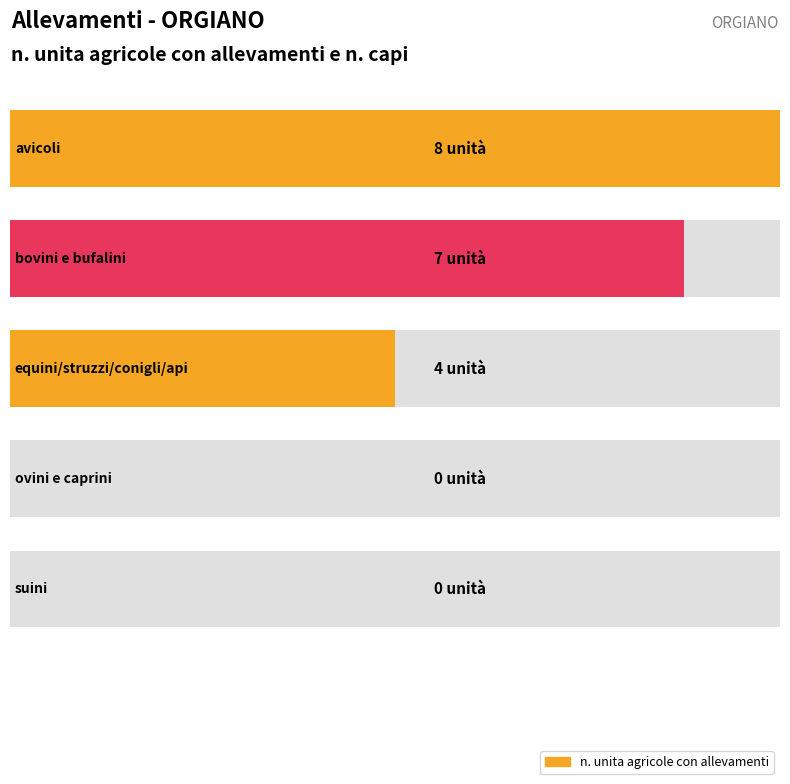

How many data points does each series have?

5